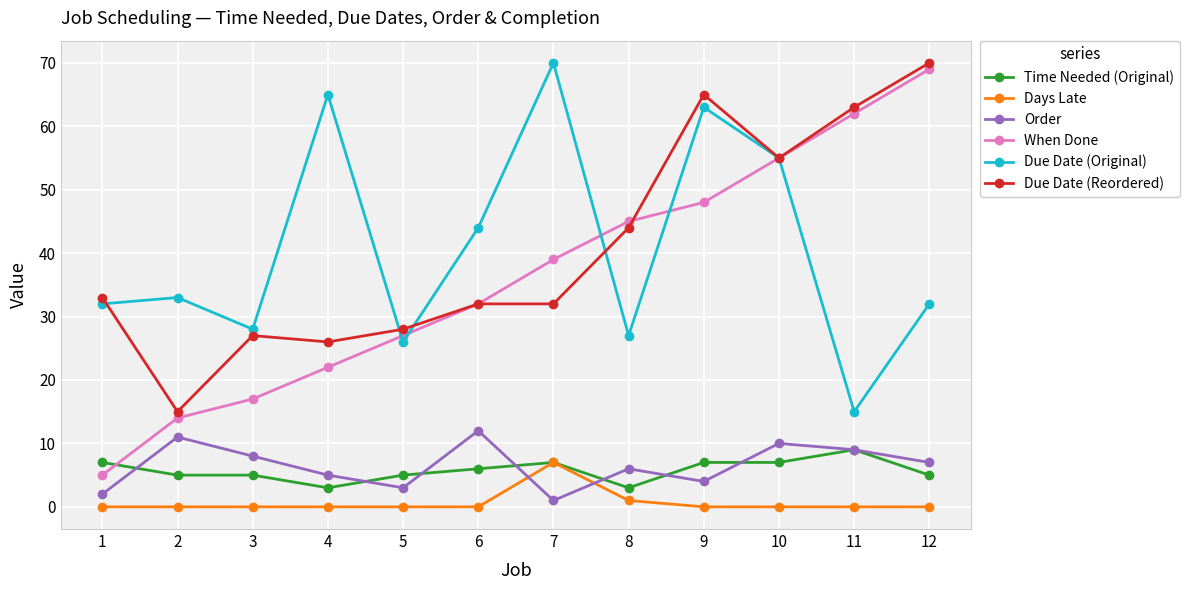

Count the number of data series in this chart.

6